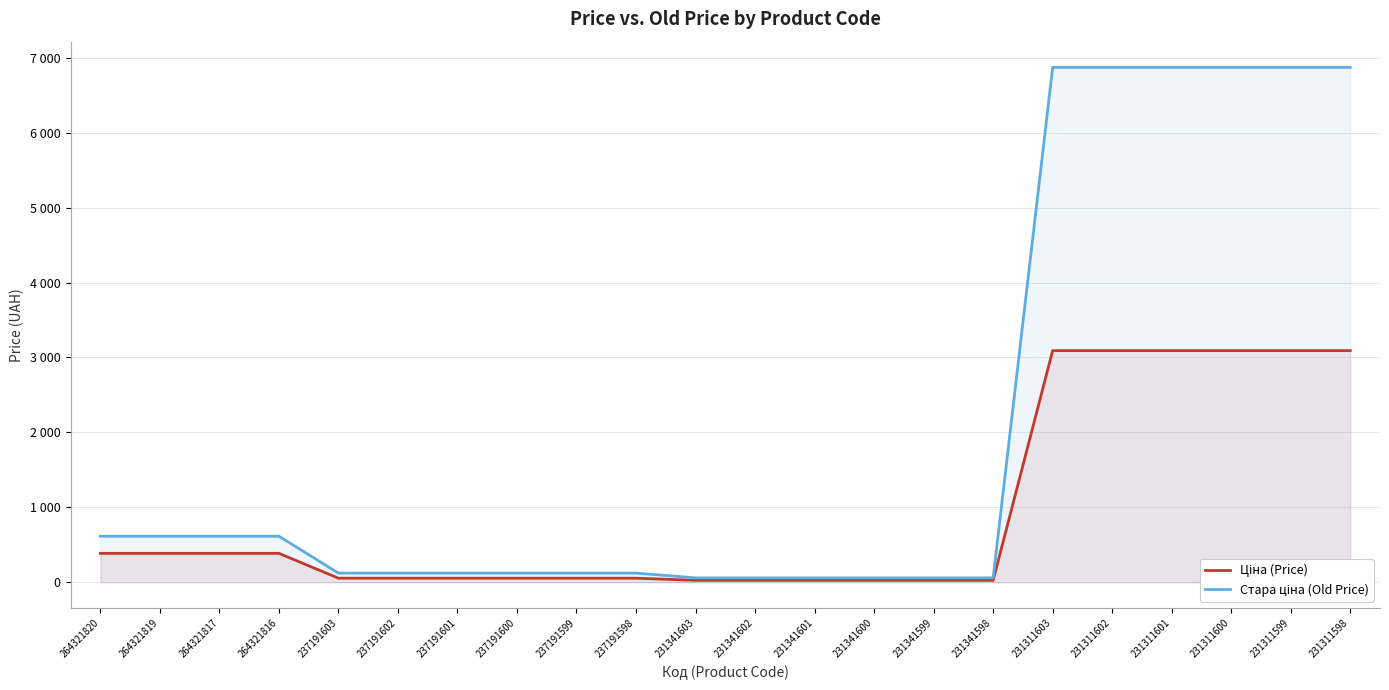

What is the total value across all series at 231311598?

9960.7